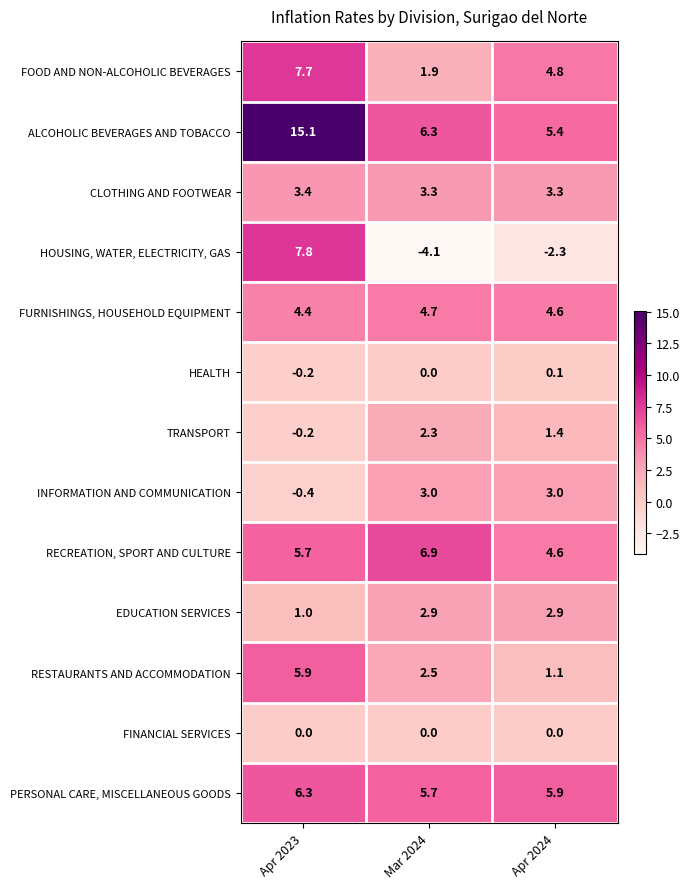

What is the average value of the INFORMATION AND COMMUNICATION series?

1.9